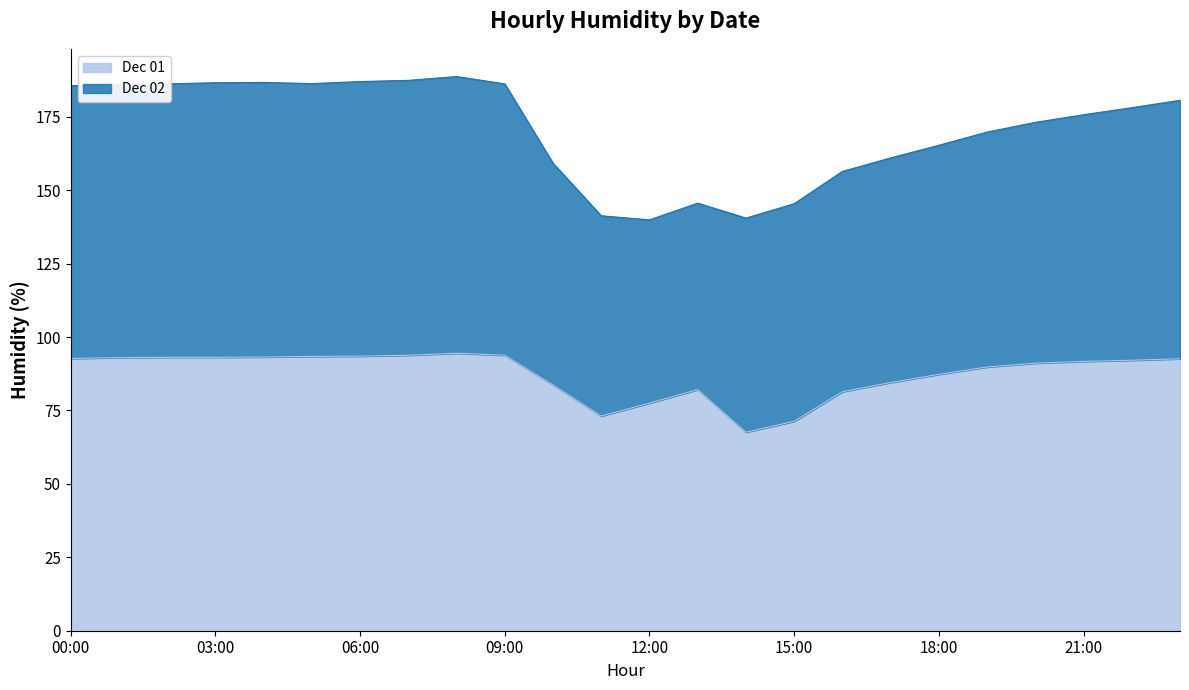

What is the highest value of the Dec 01 series?

94.5